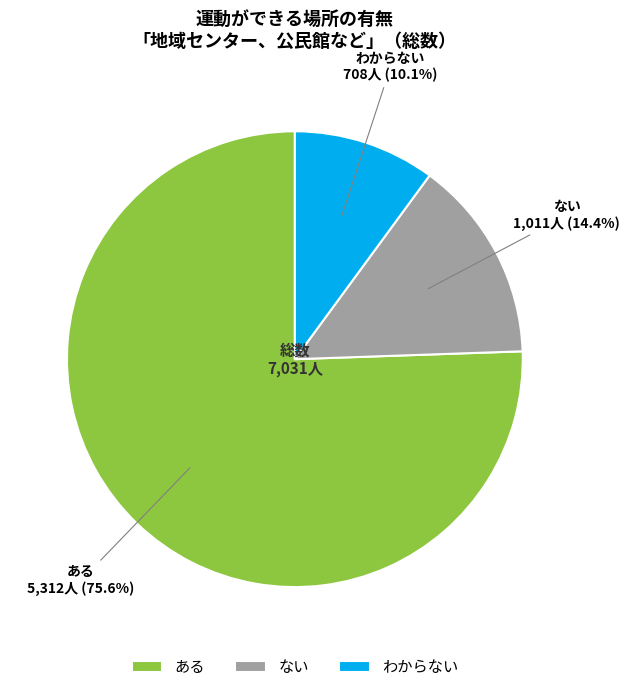

Is it true that ない is 14% of the pie?

True